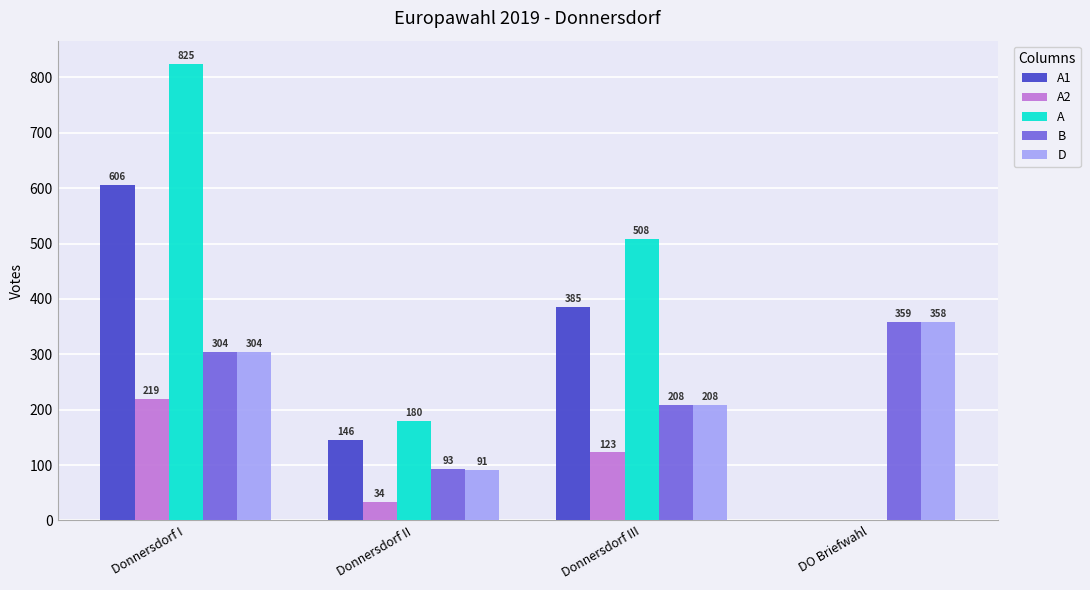

What is the average value of the B series?

241